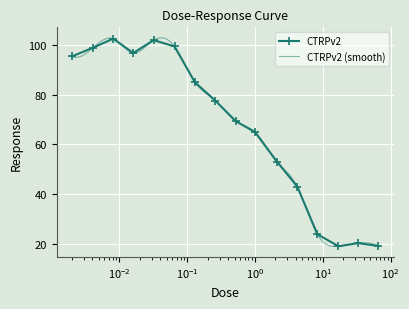

What is the sum of the values at 0.26 and 66.0?

96.7